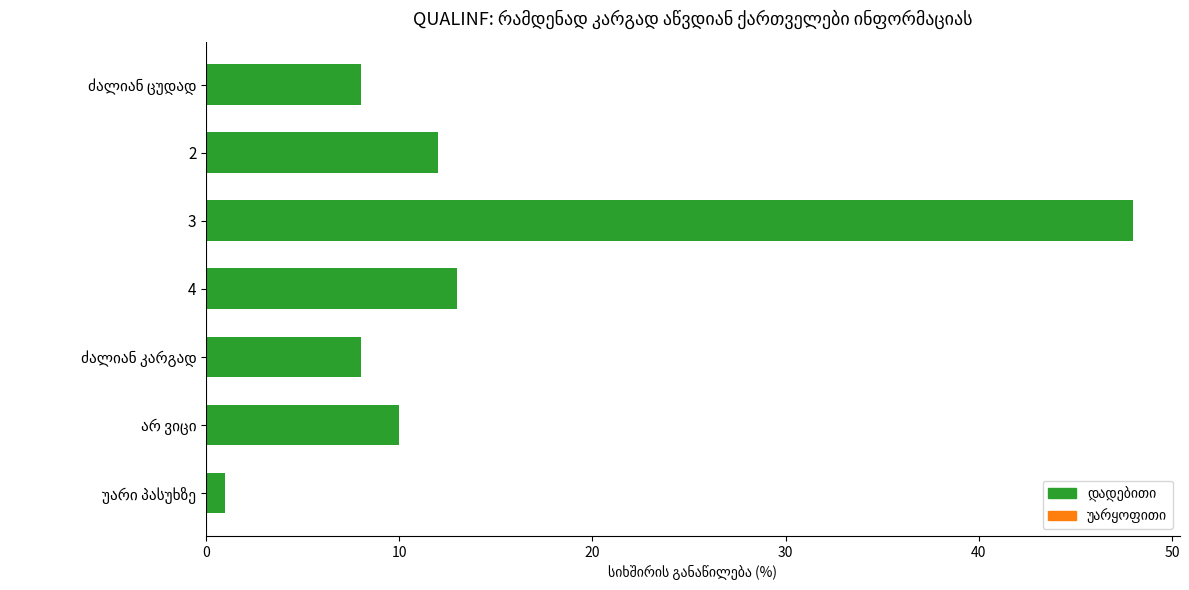

The value at 3 is 48. True or false?

True